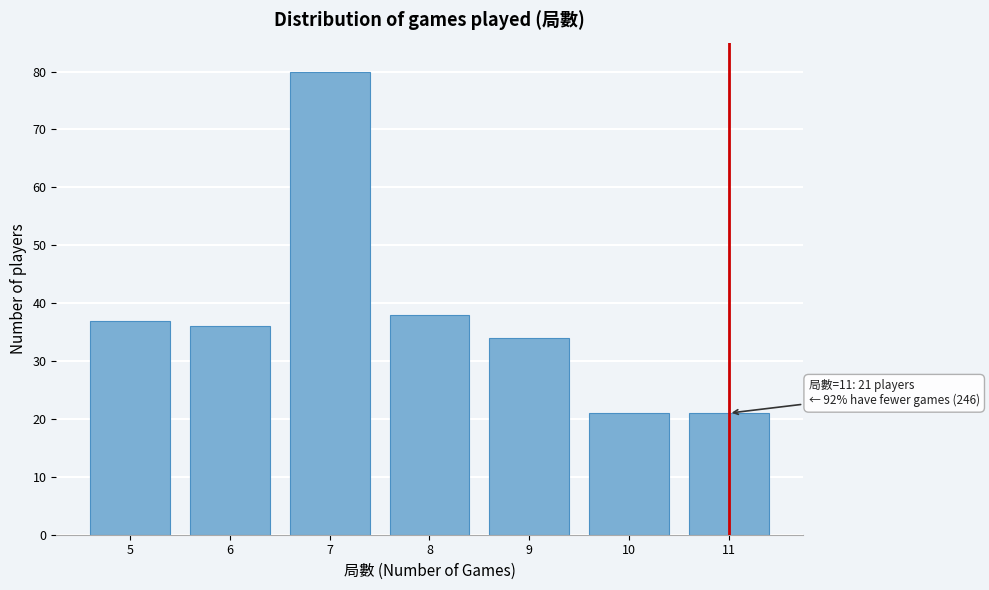

Reading left to right, list all the values displayed in this chart.

5=37	6=36	7=80	8=38	9=34	10=21	11=21